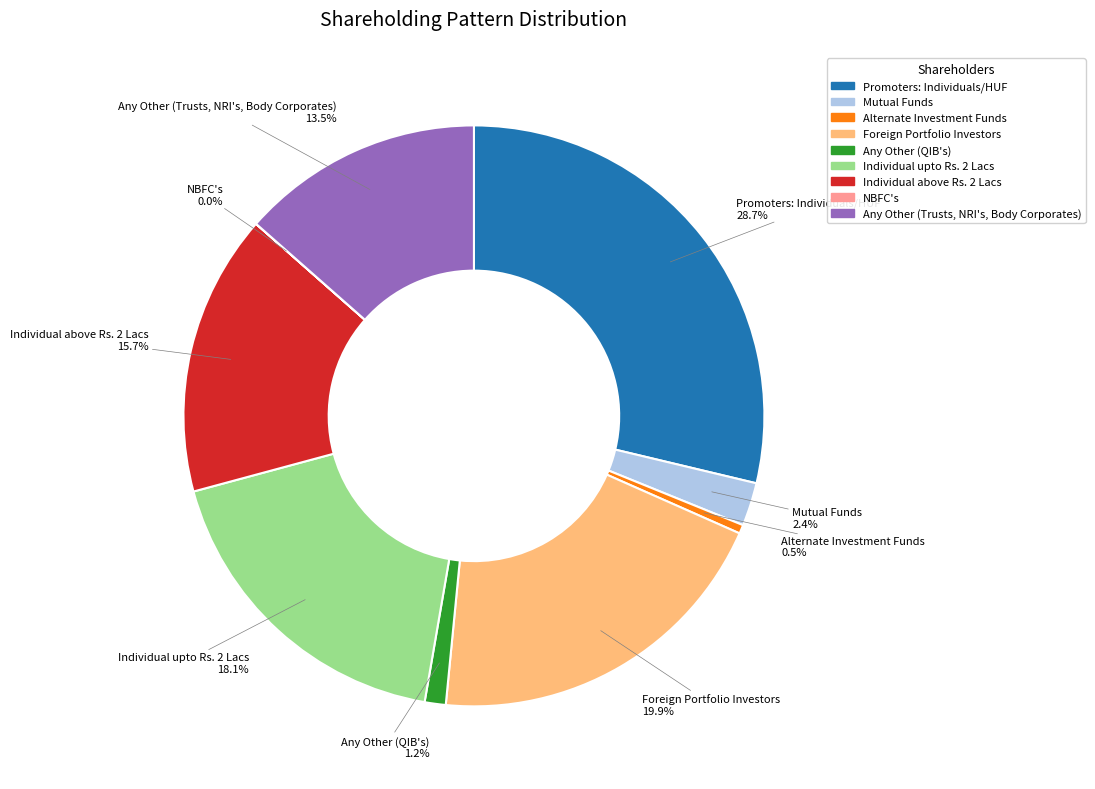

What percentage is NOT represented by Promoters: Individuals/HUF?

71.3%